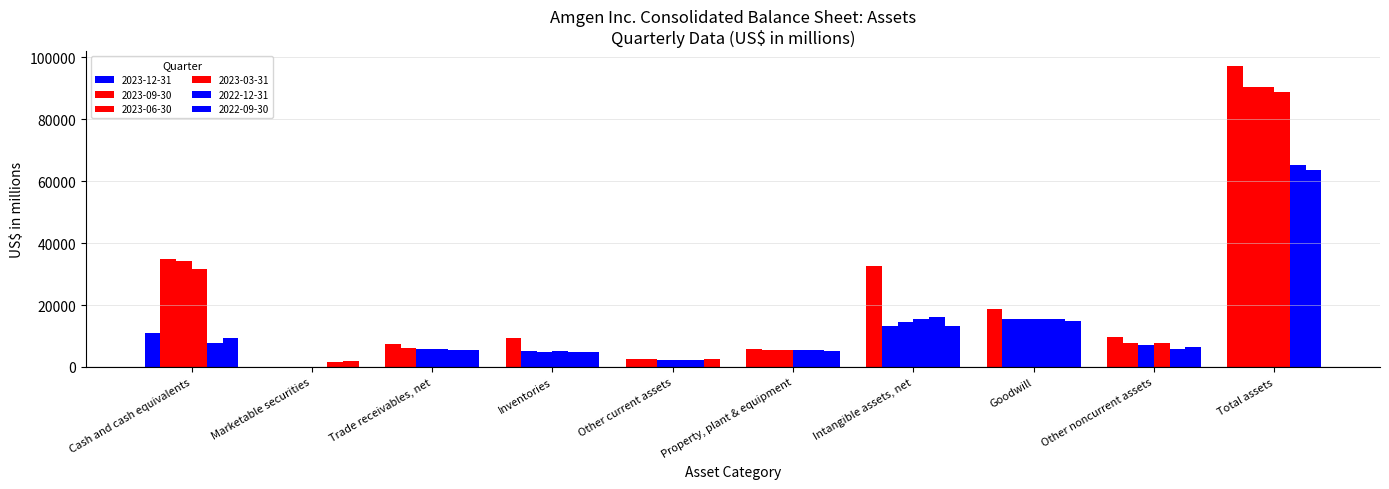

How many groups of bars are there?

10